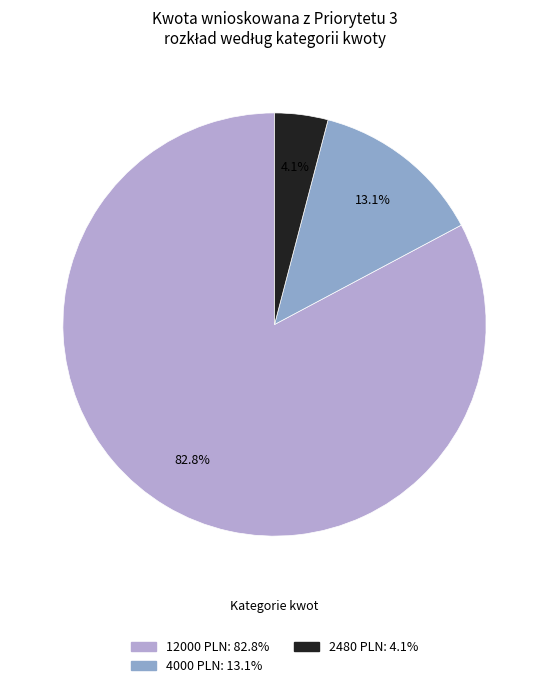

Is there a majority slice in this chart?

Yes